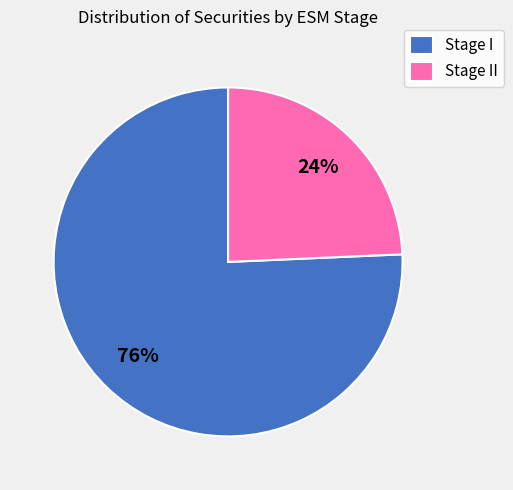

True or false: Stage I accounts for 66% of the total.

False